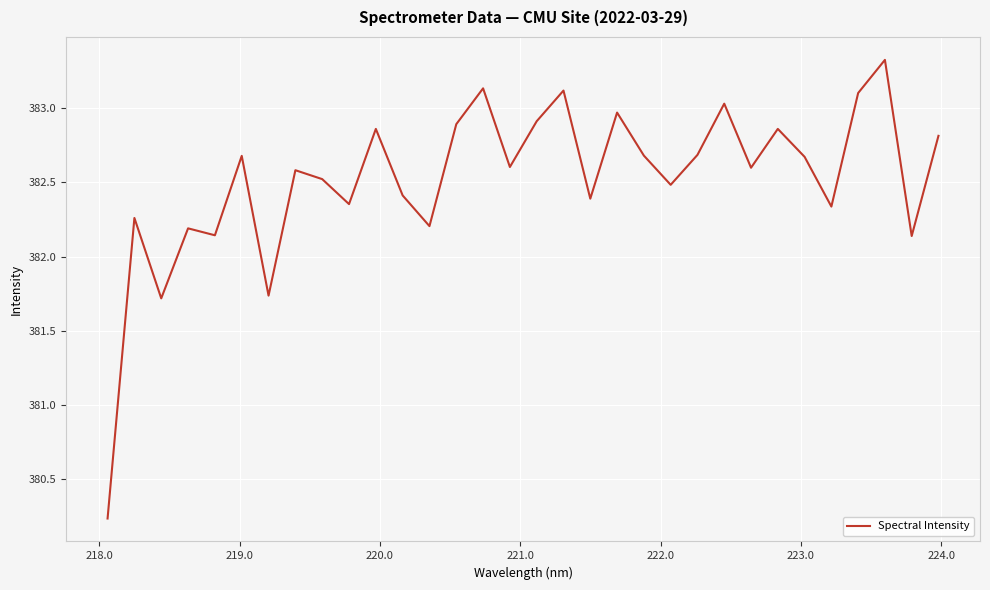

What is the greatest value displayed?

383.3